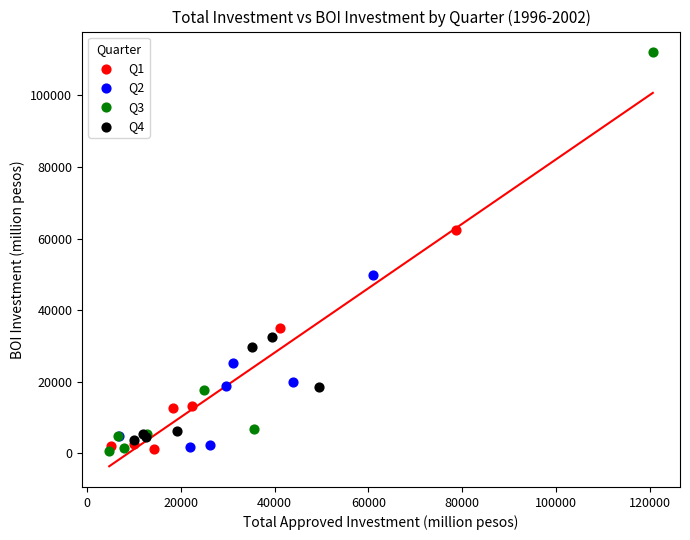

Which series contains the highest Y value?

Q3